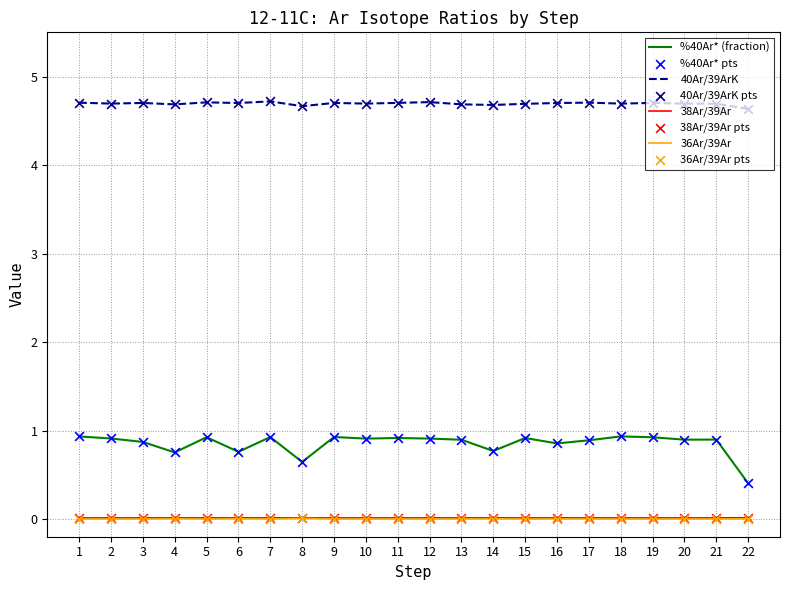

At how many categories does at least one series exceed 2?

22